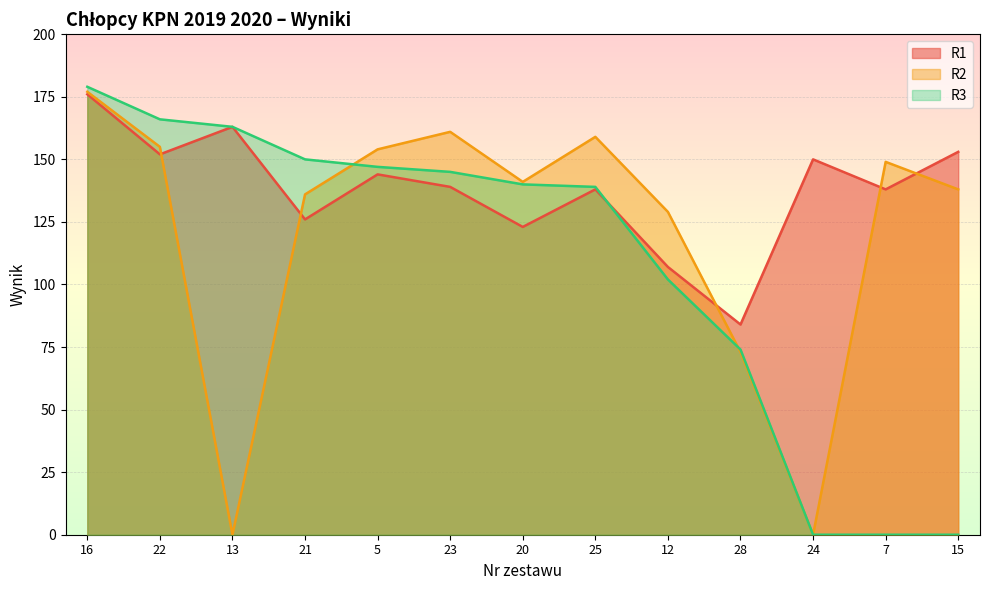

What is the label of the 8th point from the right?

23